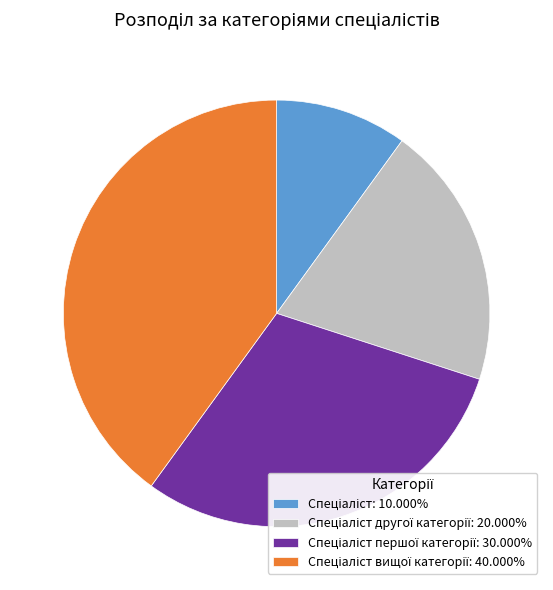

Is there a majority slice in this chart?

No